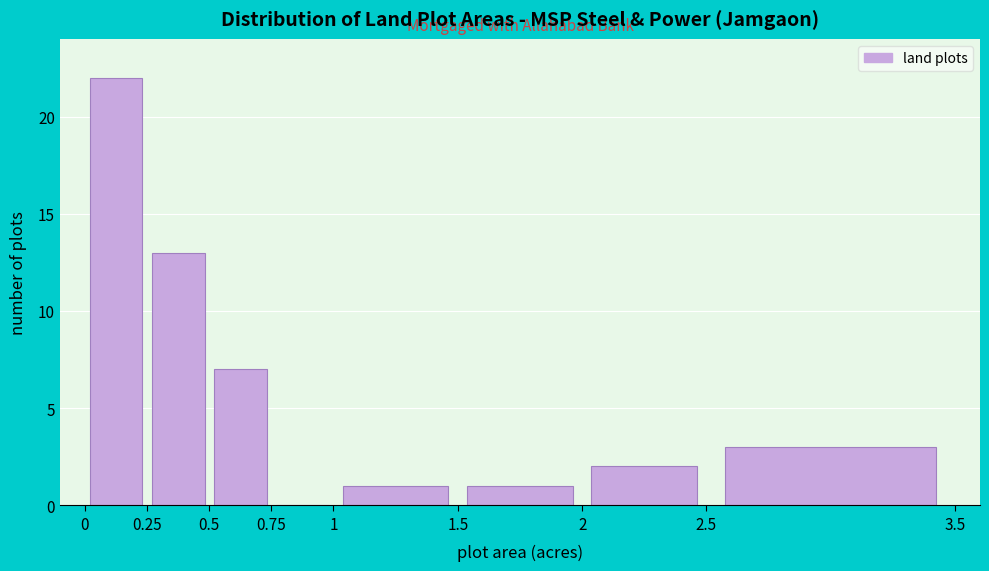

Which range on the x-axis has the tallest bar?

0 to 0.25